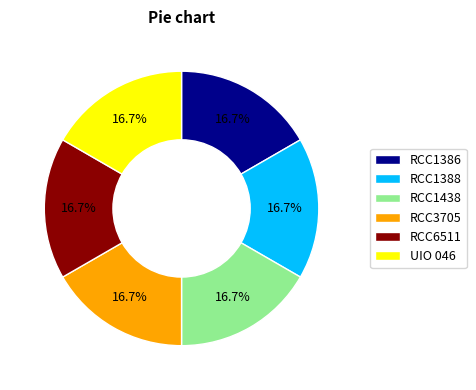

What percentage do RCC6511 and RCC1386 together represent?

33.3%